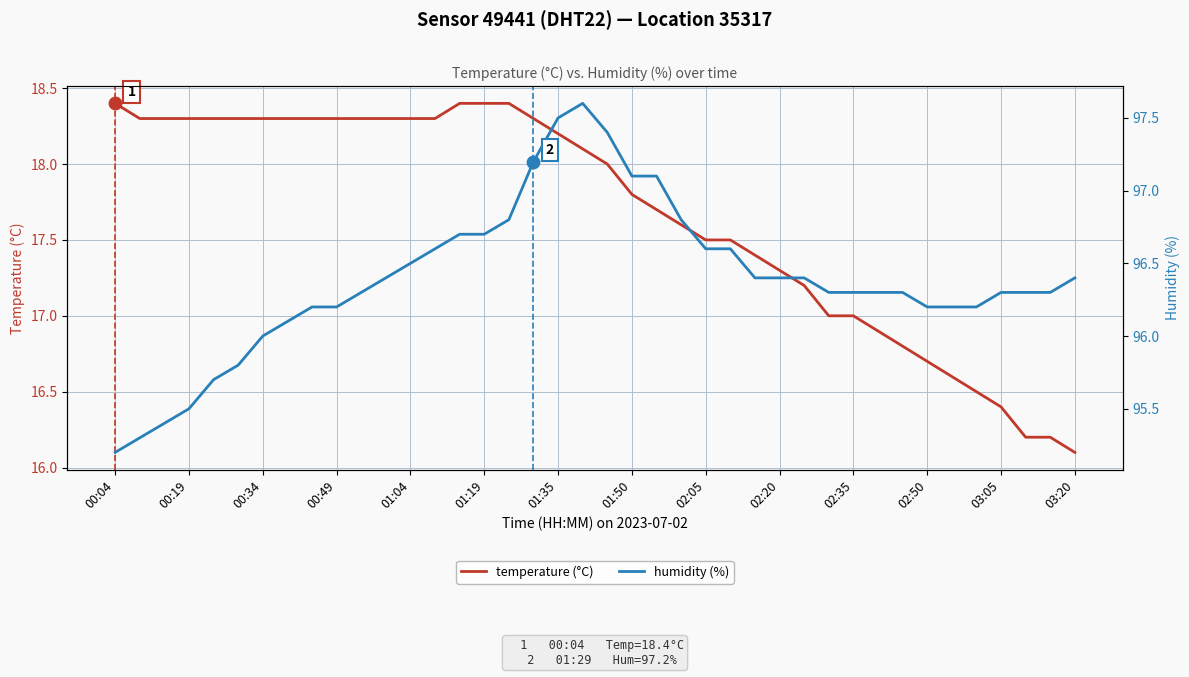

Is the value of humidity (%) at 23 greater than the value of temperature (°C) at 20?

Yes